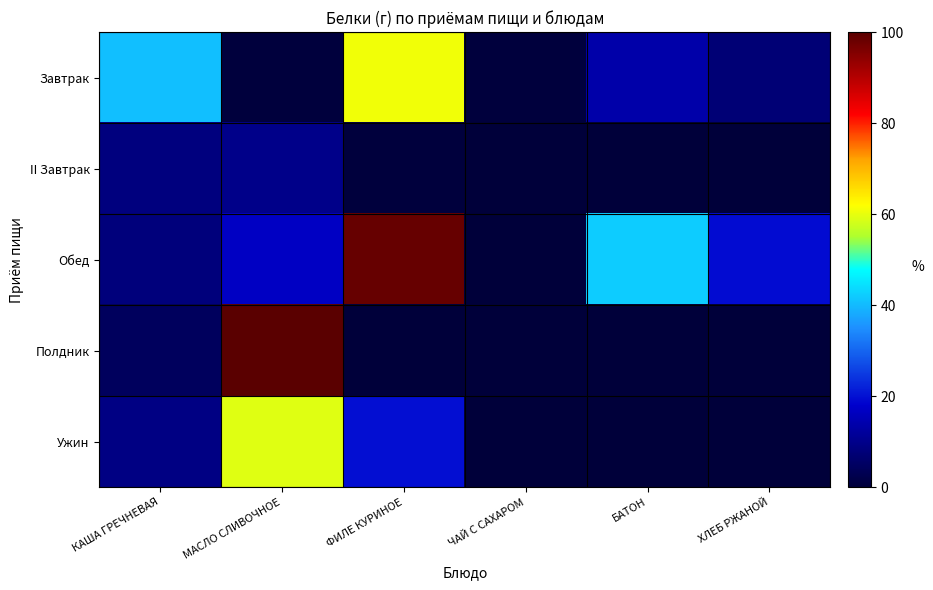

Reading left to right, transcribe all the data shown in this chart.

Завтрак: КАША ГРЕЧНЕВАЯ=9.2	МАСЛО СЛИВОЧНОЕ=0.1	ФИЛЕ КУРИНОЕ=13.7	ЧАЙ С САХАРОМ=0.1	БАТОН=3.1	ХЛЕБ РЖАНОЙ=1.7
II Завтрак: КАША ГРЕЧНЕВАЯ=1.9	МАСЛО СЛИВОЧНОЕ=2.2	ФИЛЕ КУРИНОЕ=0.1	ЧАЙ С САХАРОМ=0.0	БАТОН=0.0	ХЛЕБ РЖАНОЙ=0.0
Обед: КАША ГРЕЧНЕВАЯ=1.9	МАСЛО СЛИВОЧНОЕ=3.8	ФИЛЕ КУРИНОЕ=22.3	ЧАЙ С САХАРОМ=0.0	БАТОН=9.5	ХЛЕБ РЖАНОЙ=4.4
Полдник: КАША ГРЕЧНЕВАЯ=1.0	МАСЛО СЛИВОЧНОЕ=22.6	ФИЛЕ КУРИНОЕ=0.0	ЧАЙ С САХАРОМ=0.0	БАТОН=0.0	ХЛЕБ РЖАНОЙ=0.0
Ужин: КАША ГРЕЧНЕВАЯ=2.0	МАСЛО СЛИВОЧНОЕ=13.4	ФИЛЕ КУРИНОЕ=4.5	ЧАЙ С САХАРОМ=0.0	БАТОН=0.0	ХЛЕБ РЖАНОЙ=0.0